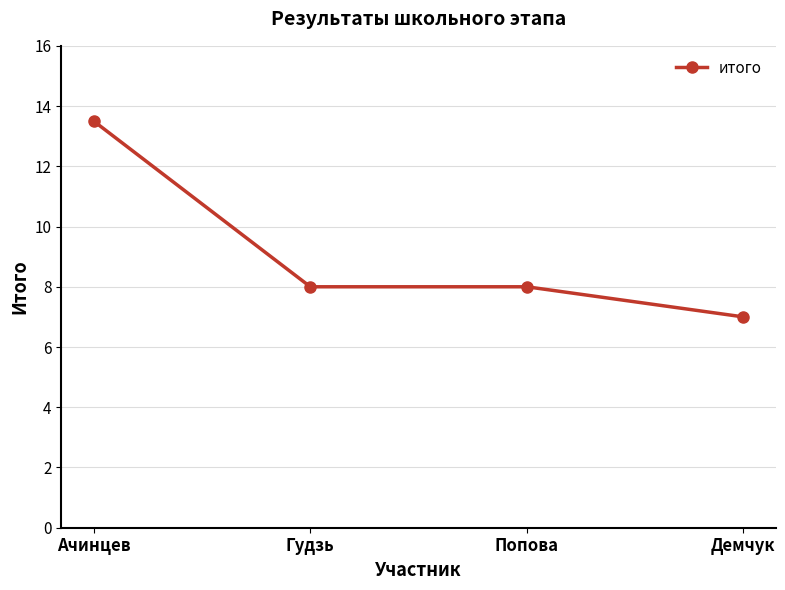

Reading left to right, transcribe all the data shown in this chart.

13.5	8.0	8.0	7.0